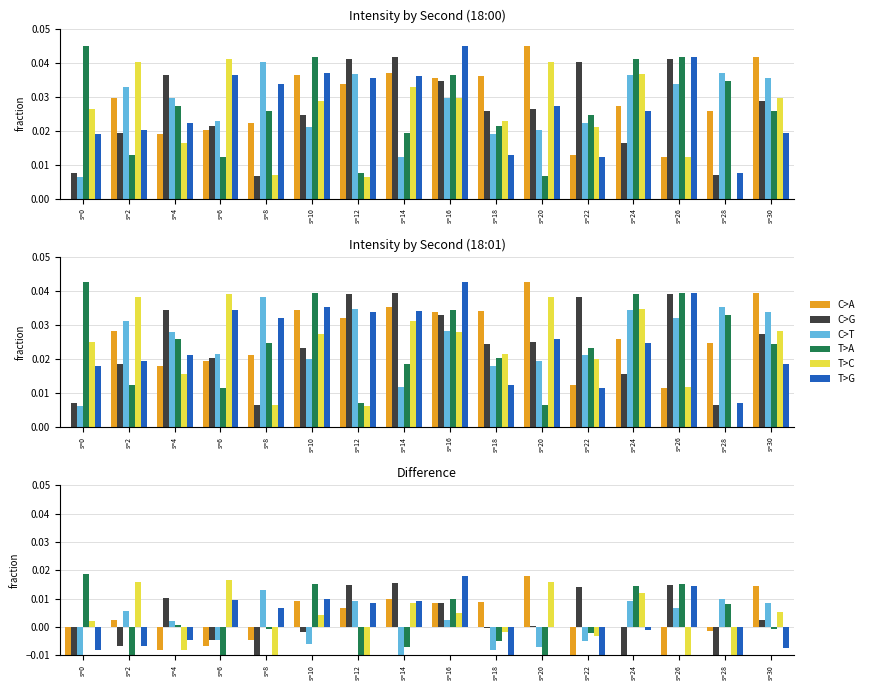

Is the value of C>A at s=0 greater than the value of T>C at s=24?

No